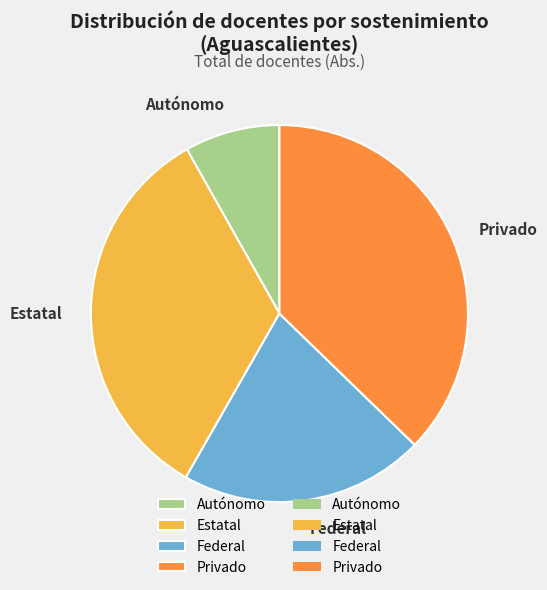

Does Federal represent more than half of the total?

No